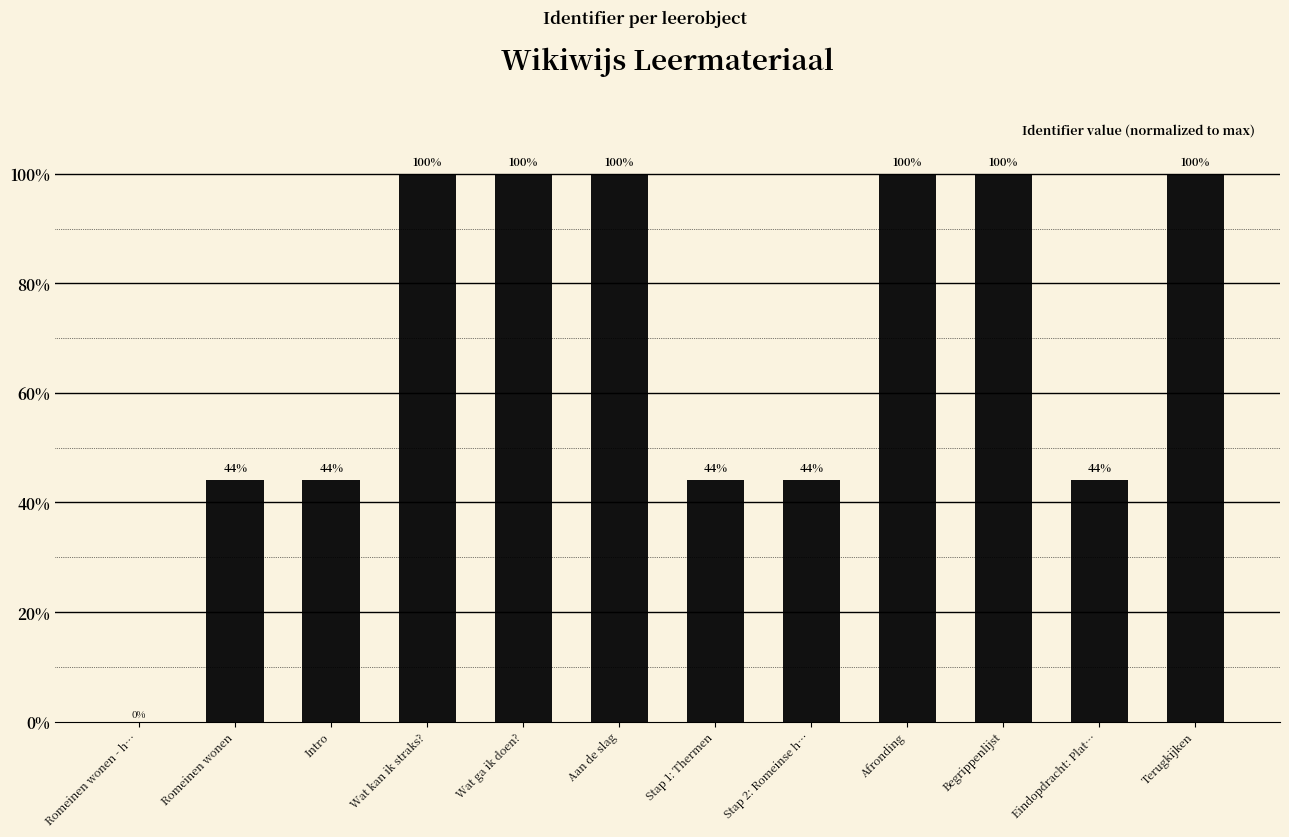

The value at Stap 2: Romeinse h… is 63.9. True or false?

False